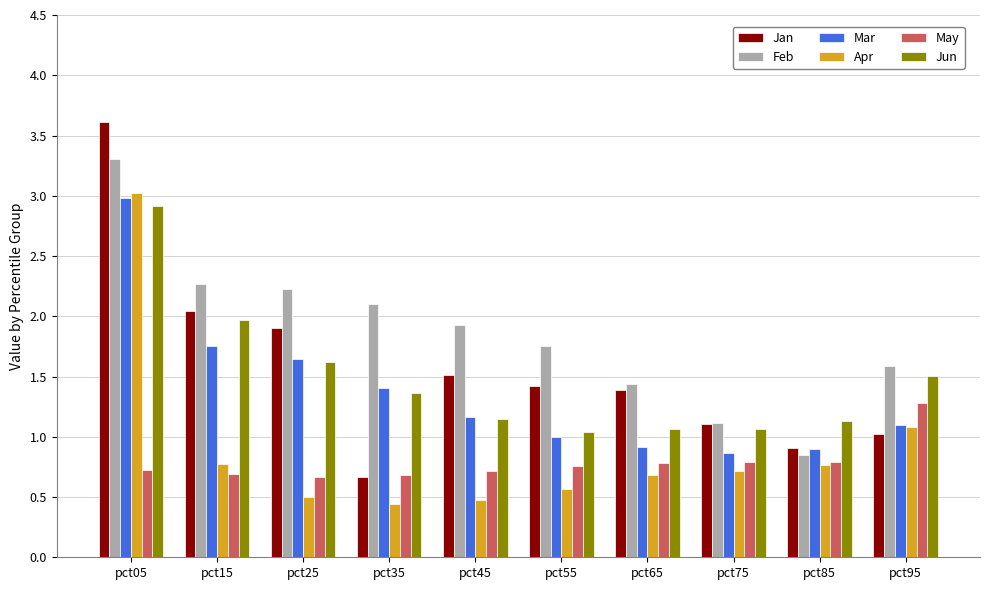

What value does the May series have at pct45?

0.7